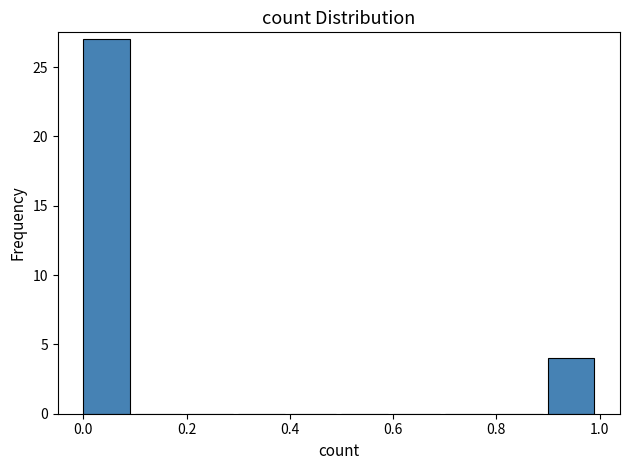

Which range on the x-axis has the tallest bar?

0.0 to 0.1